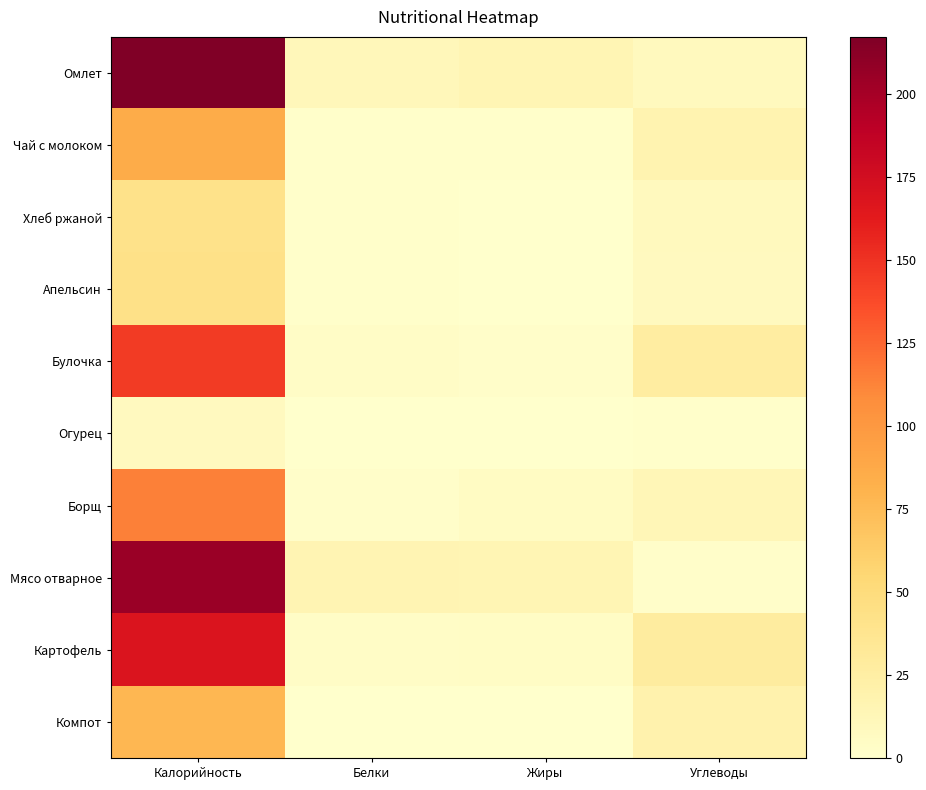

Which series has the largest range (max minus min)?

Омлет